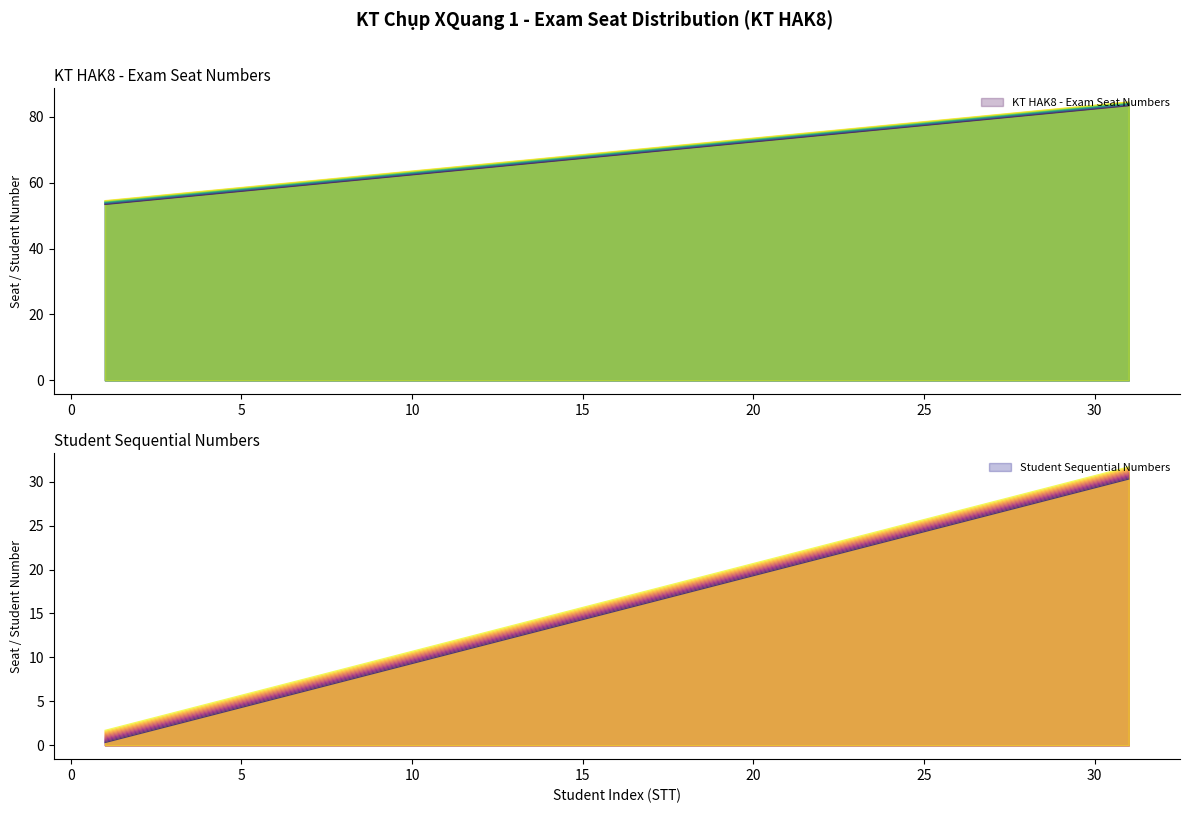

The KT HAK8 - Exam Seat Numbers series shows 69.4 at 17. True or false?

True